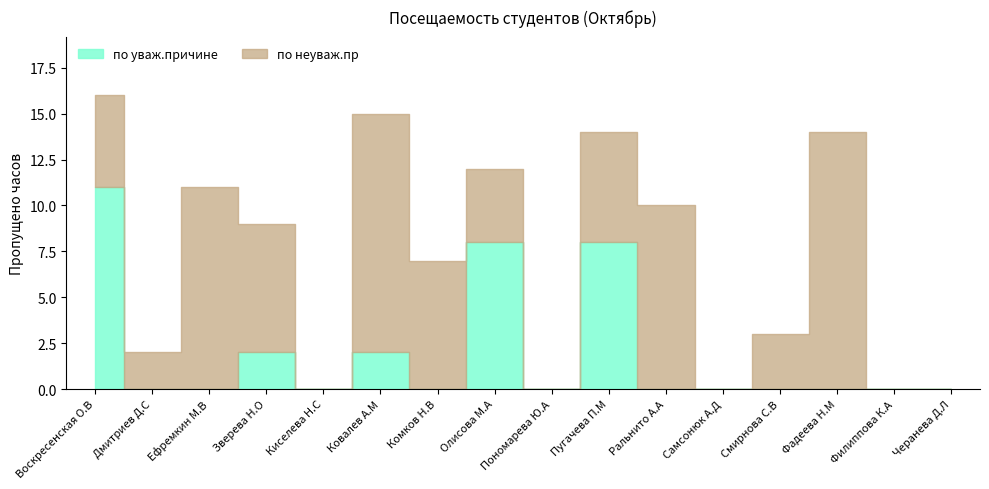

List the labels in order of по уваж.причине value, largest first.

Воскресенская О.В, Олисова М.А, Пугачева П.М, Зверева Н.О, Ковалев А.М, Дмитриев Д.С, Ефремкин М.В, Киселева Н.С, Комков Н.В, Пономарева Ю.А, Ральнито А.А, Самсонюк А.Д, Смирнова С.В, Фадеева Н.М, Филиппова К.А, Черанева Д.Л